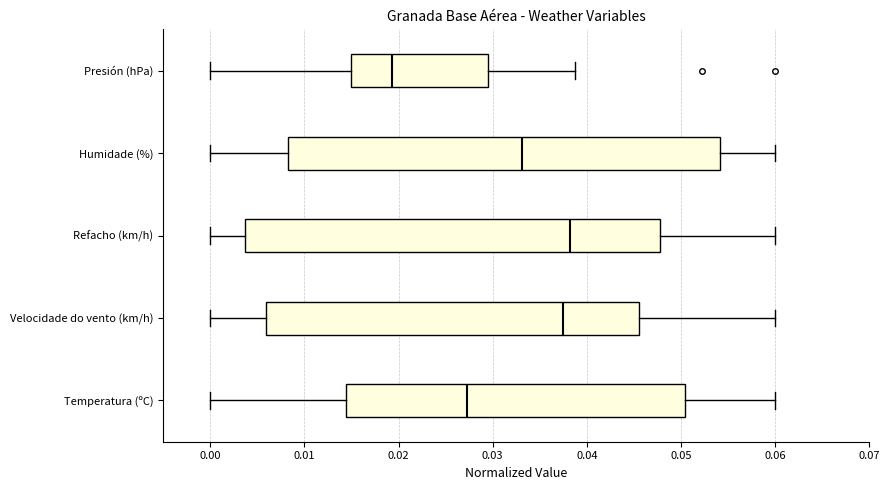

Where does the right whisker of the box for Refacho (km/h) end on the x-axis? The values are not printed on the chart, so give them approximately, as read against the axis.

0.060